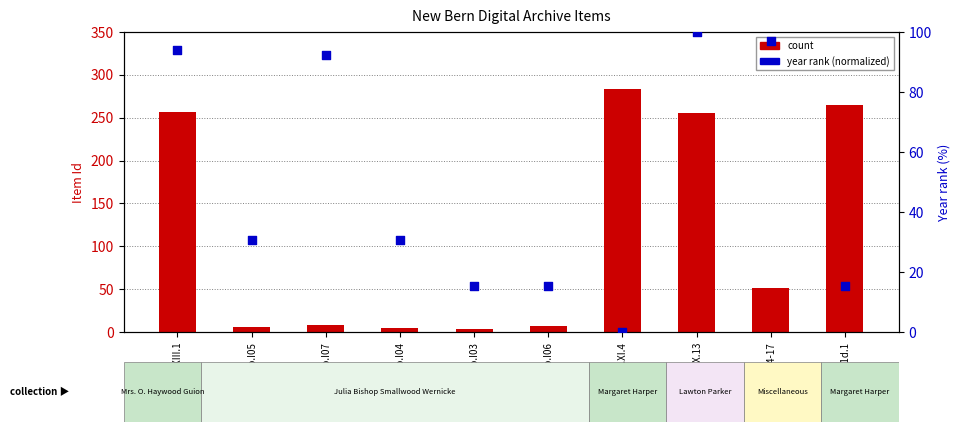

Which series has the largest total across all categories?

count